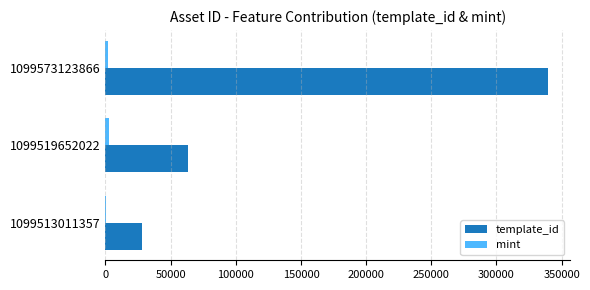

Which series changed the most between 1099513011357 and 1099519652022?

template_id